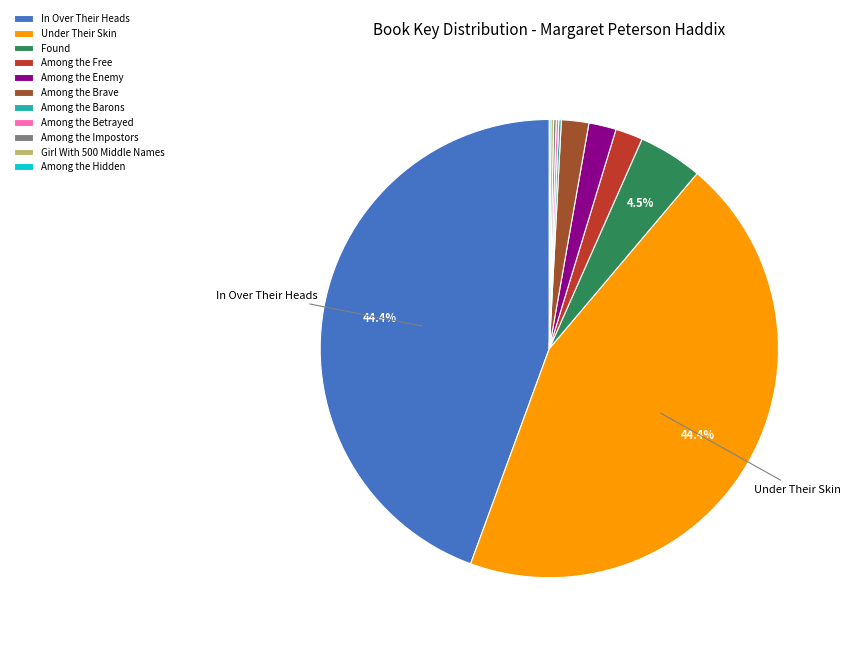

Between Under Their Skin and Among the Enemy, which is larger?

Under Their Skin